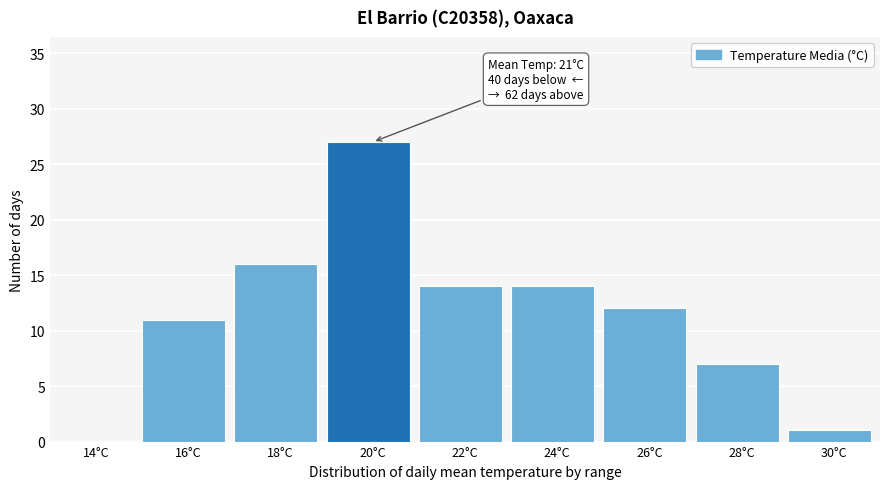

Reading left to right, transcribe all the data shown in this chart.

14°C=0	16°C=11	18°C=16	20°C=27	22°C=14	24°C=14	26°C=12	28°C=7	30°C=1